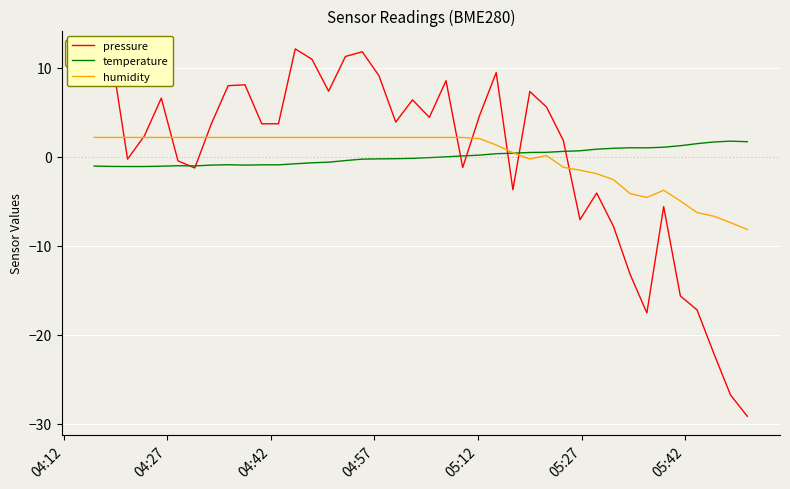

Which series has the widest spread of values?

pressure